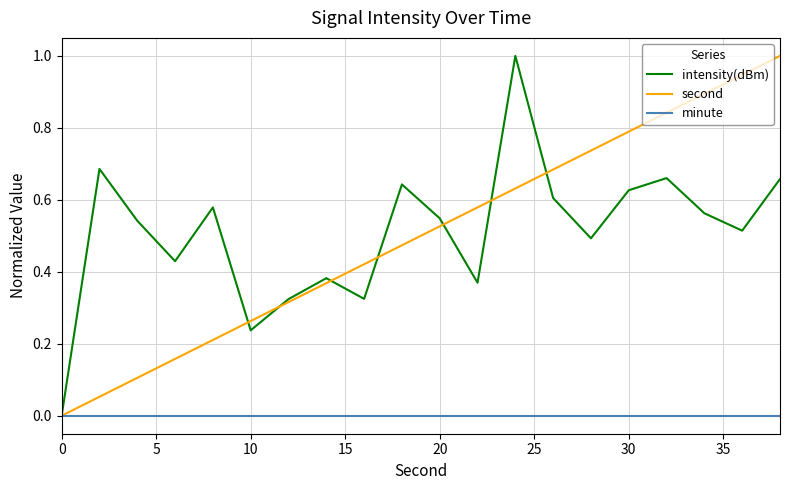

What is the maximum value for intensity(dBm)?

1.0